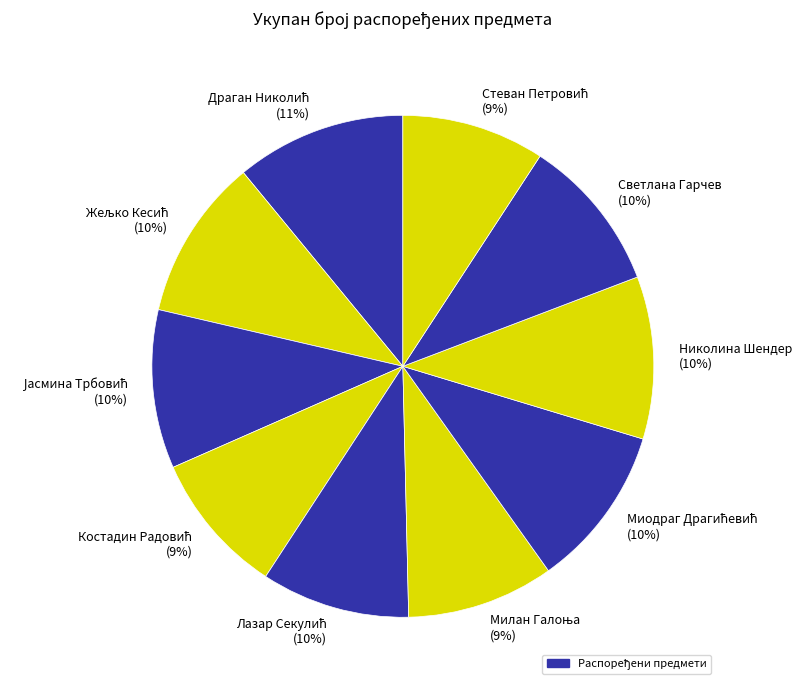

Is there a majority slice in this chart?

No